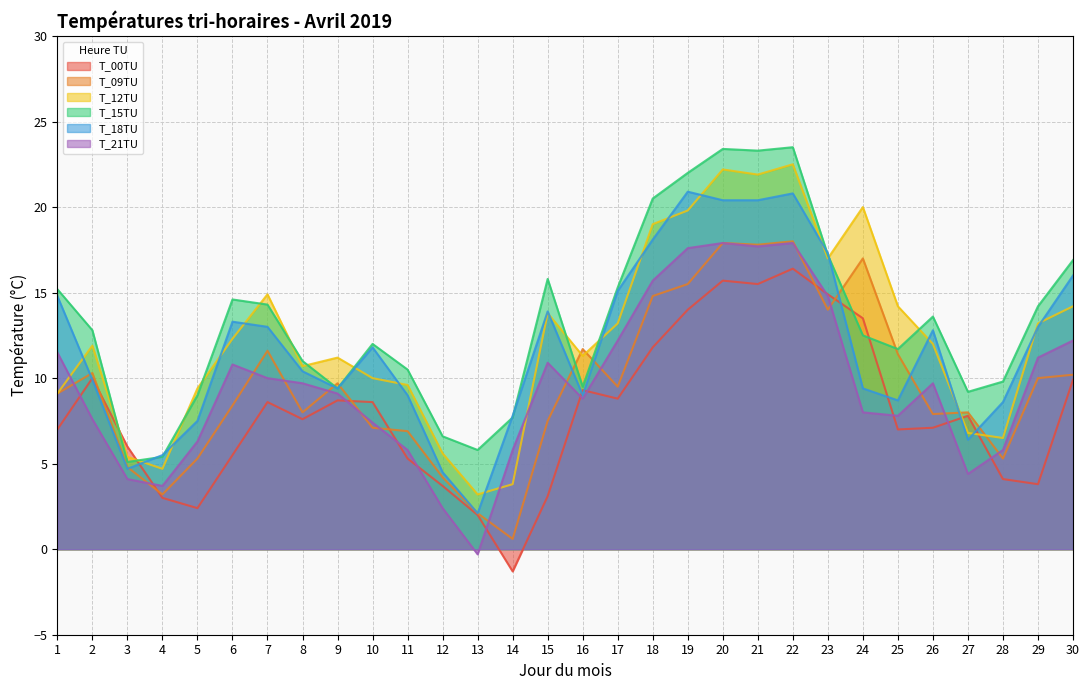

True or false: T_00TU has more than 1 interior local peaks.

True